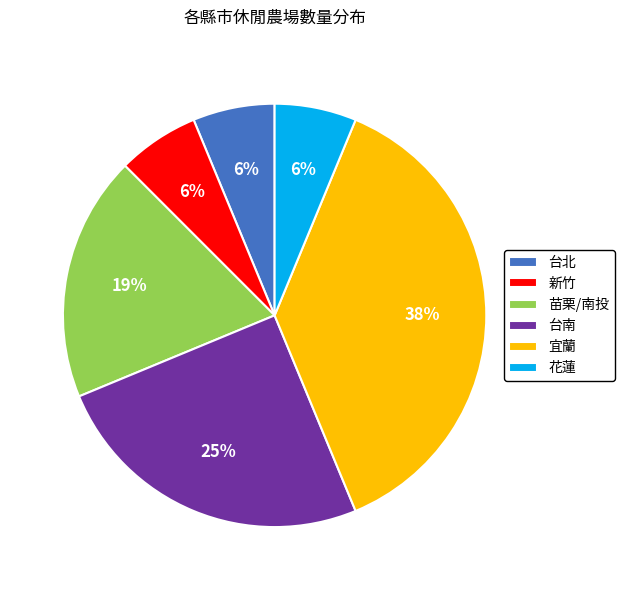

Is the sum of 宜蘭 and 新竹 greater than half?

No